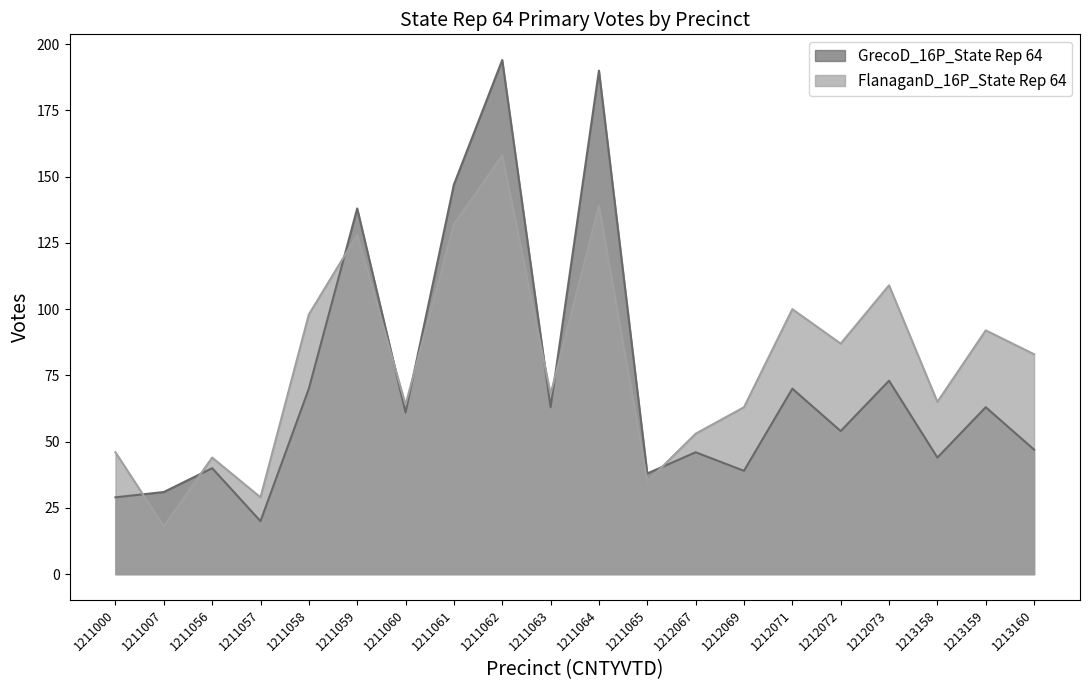

What is the value of the FlanaganD_16P_State Rep 64 point at the 15th from the left?

100